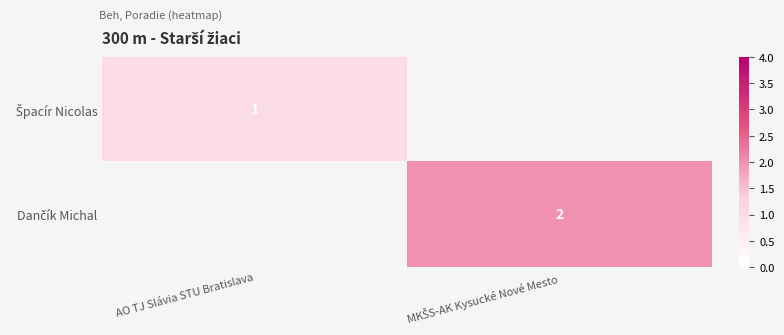

Is the value of Špacír Nicolas at AO TJ Slávia STU Bratislava greater than the value of Dančík Michal at AO TJ Slávia STU Bratislava?

No